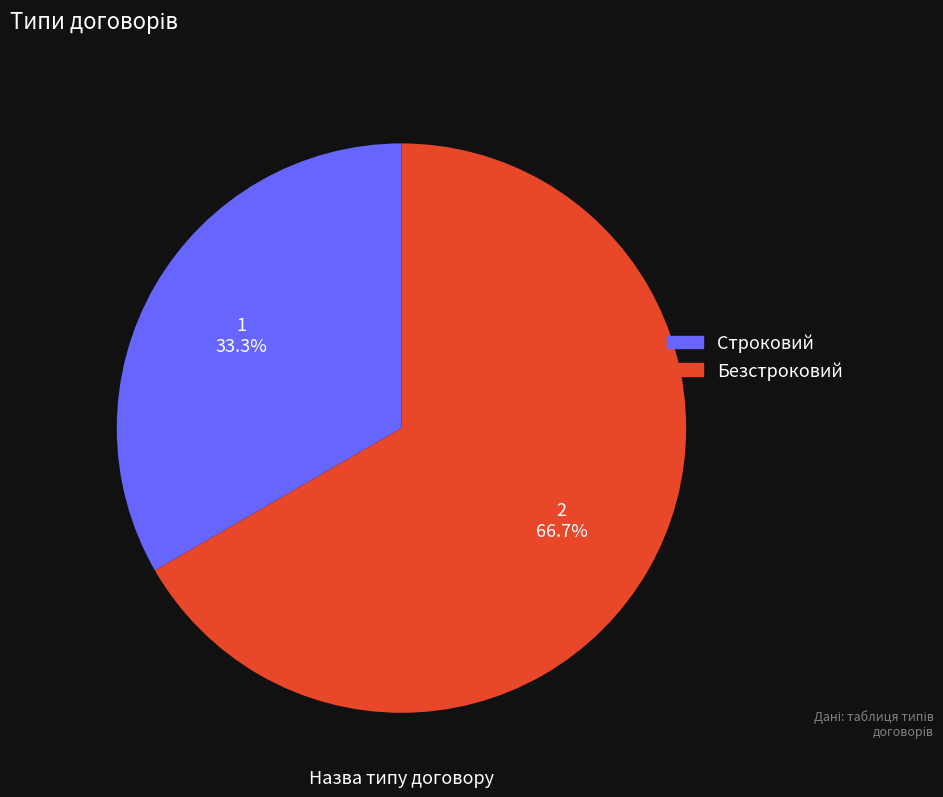

How many segments does this pie chart have?

2